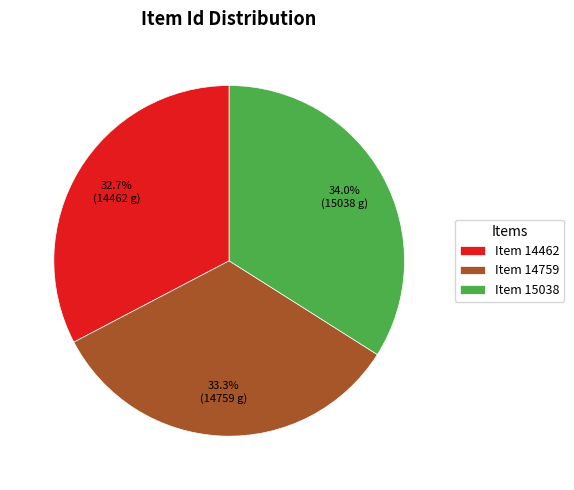

How many slices are in this pie chart?

3